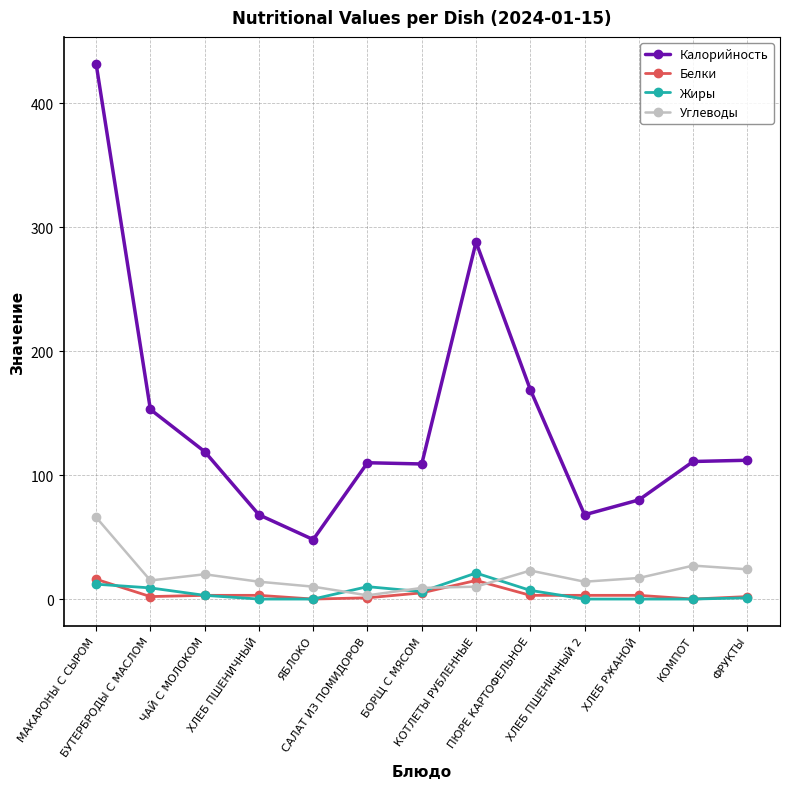

True or false: Жиры and Белки intersect in this chart.

True